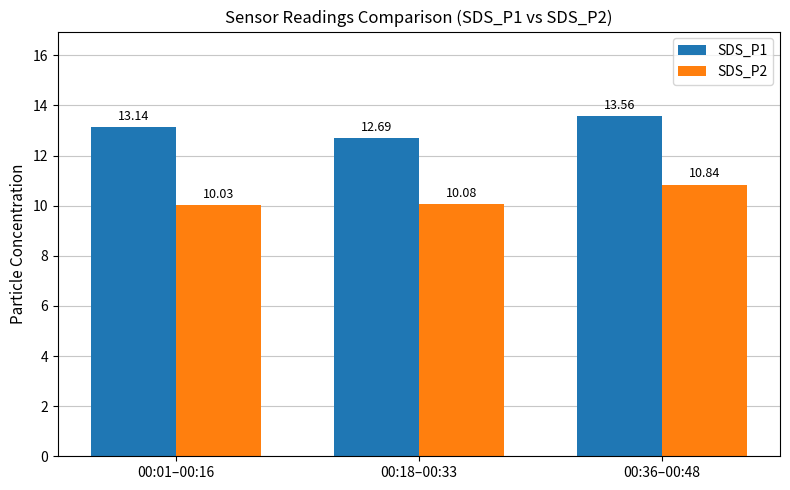

What is the maximum value for SDS_P1?

13.6